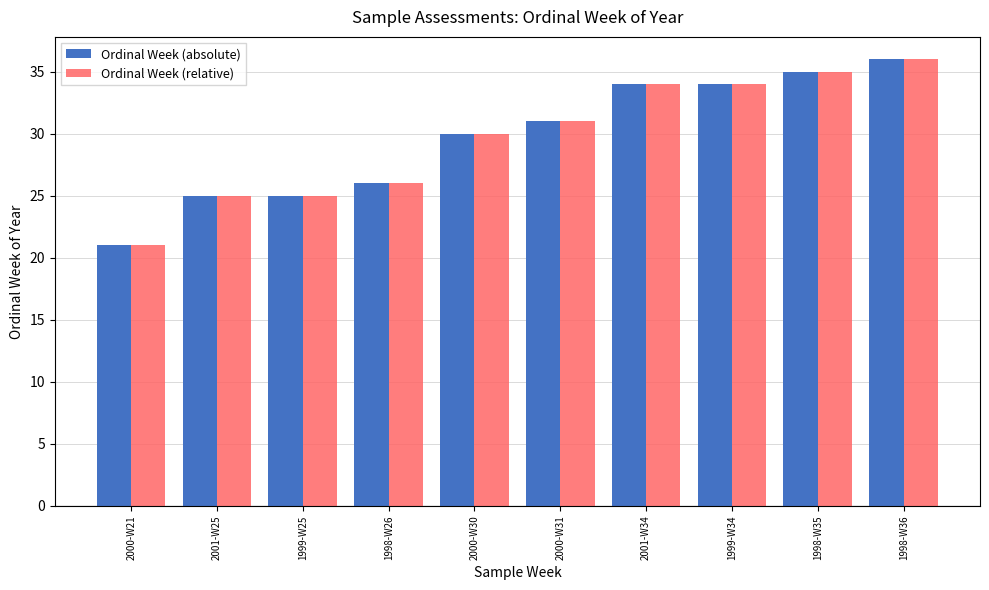

How many bars are there in each group?

2